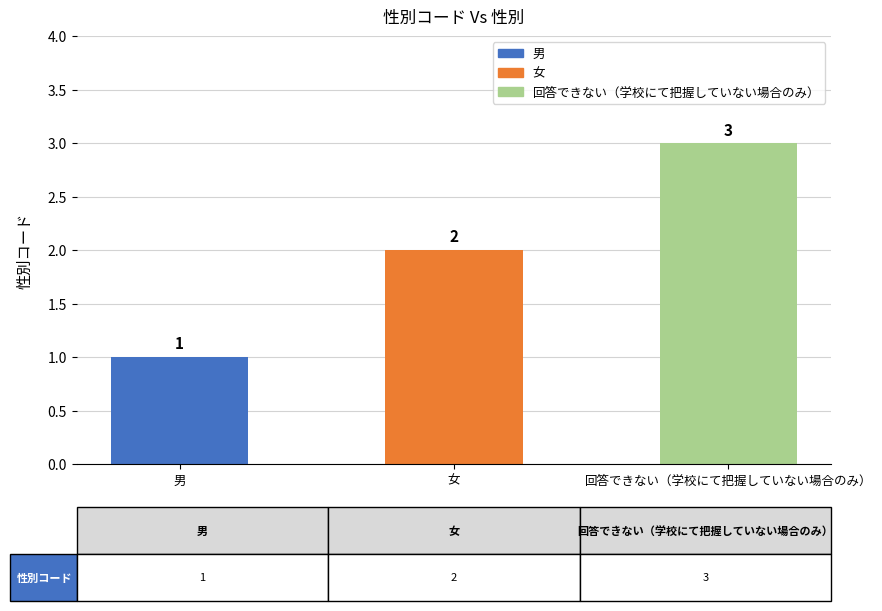

How many series are shown in this chart?

1